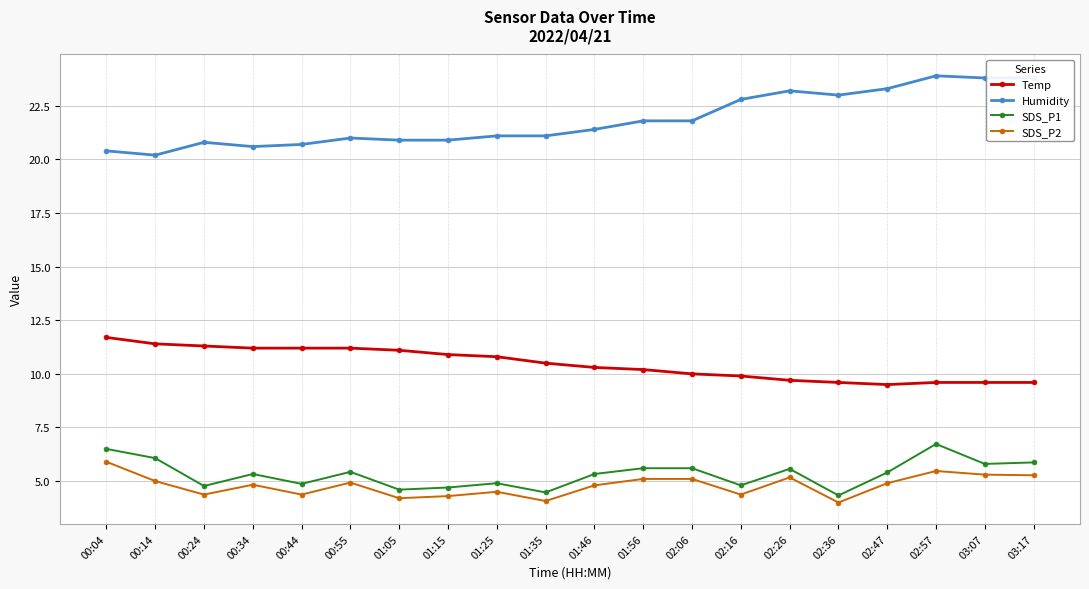

What is the difference between the Humidity values at 00:04 and 01:15?

0.5